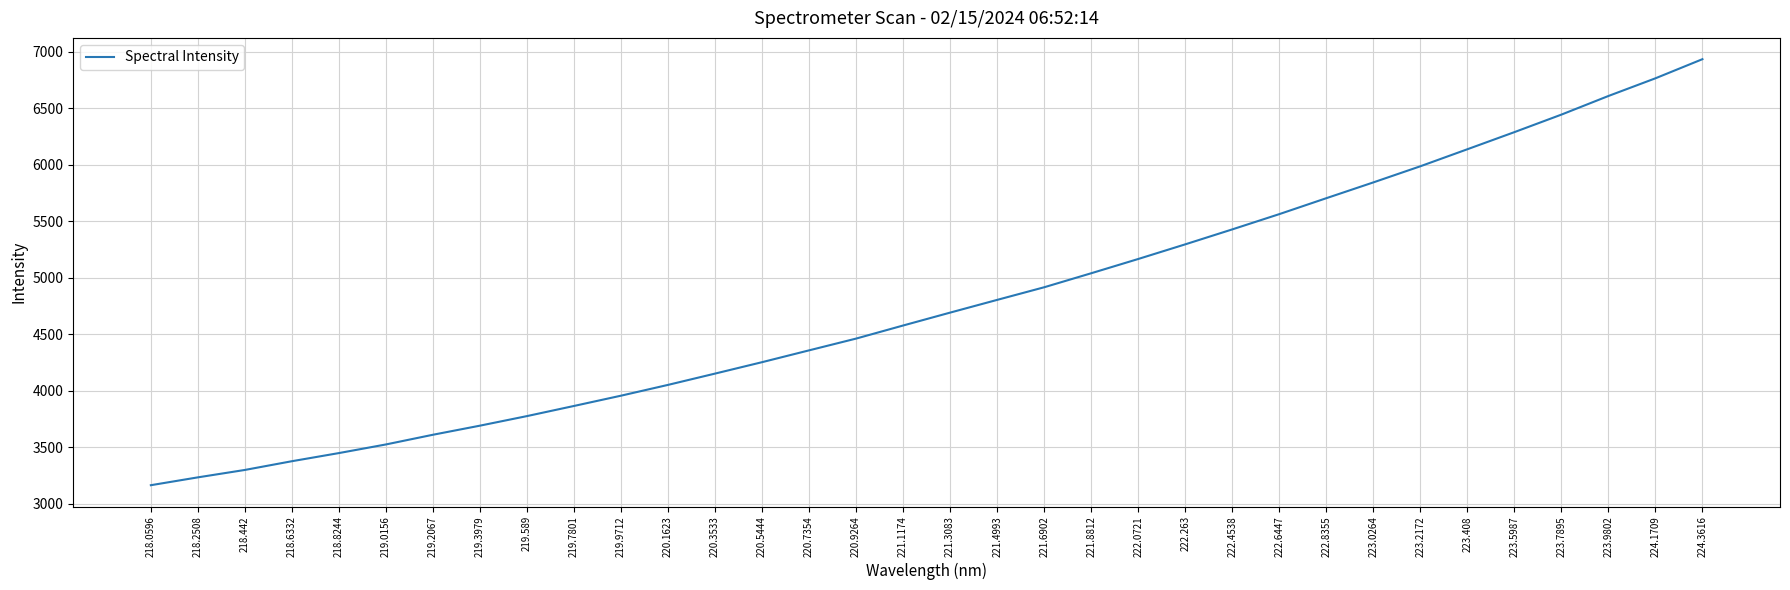

What is the ratio of the value at 218.0596 to the value at 219.0156?

0.9